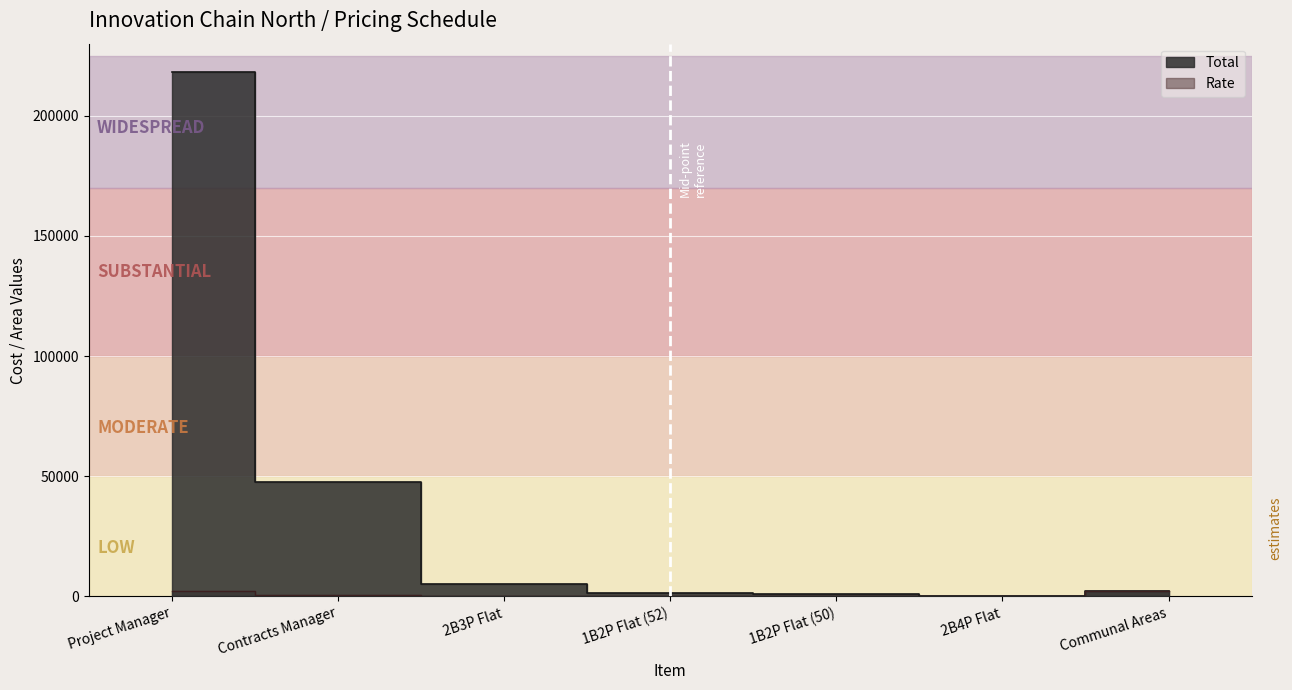

What is the label of the 5th point from the left?

1B2P Flat (50)